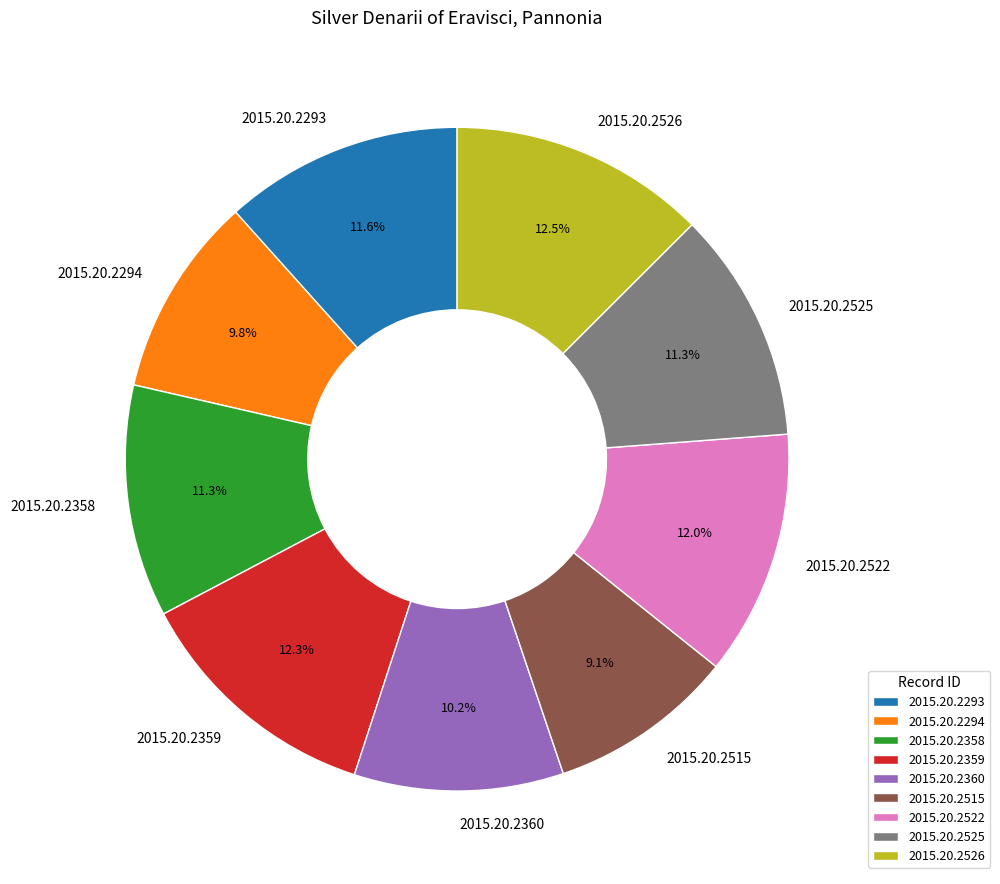

Is 2015.20.2358 the majority of the pie?

No